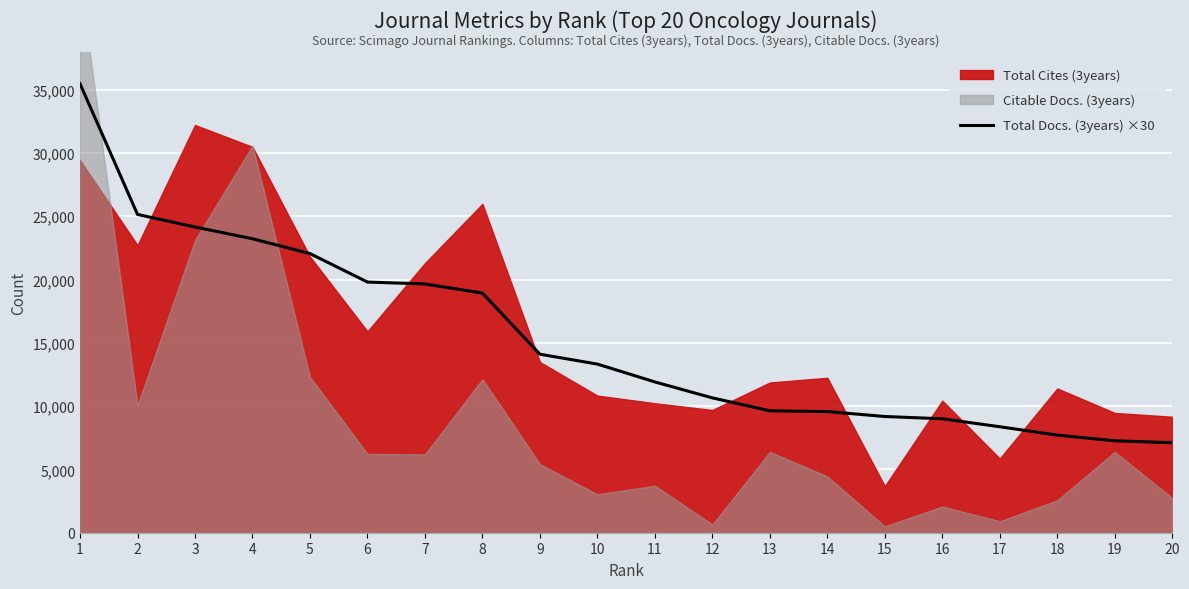

What is the average value?

15310